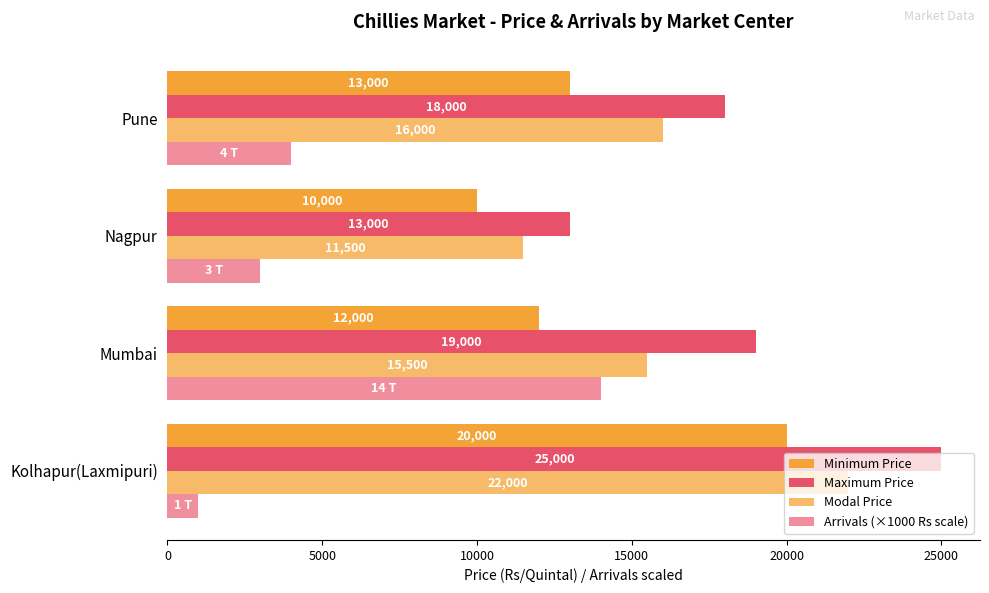

How many data points in Modal Price are less than 16000?

2